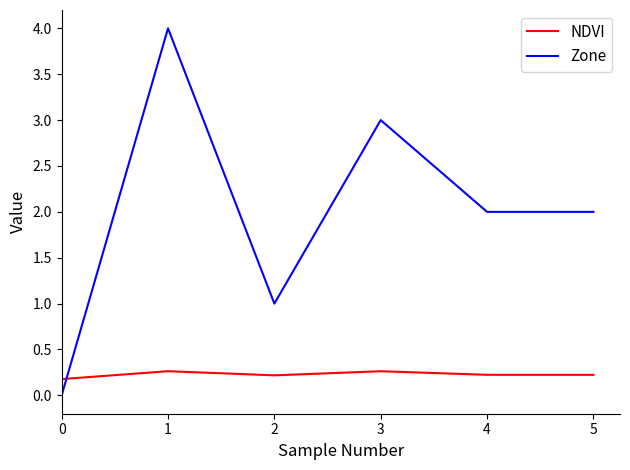

In NDVI, how many points are higher than both neighbors (excluding endpoints)?

2